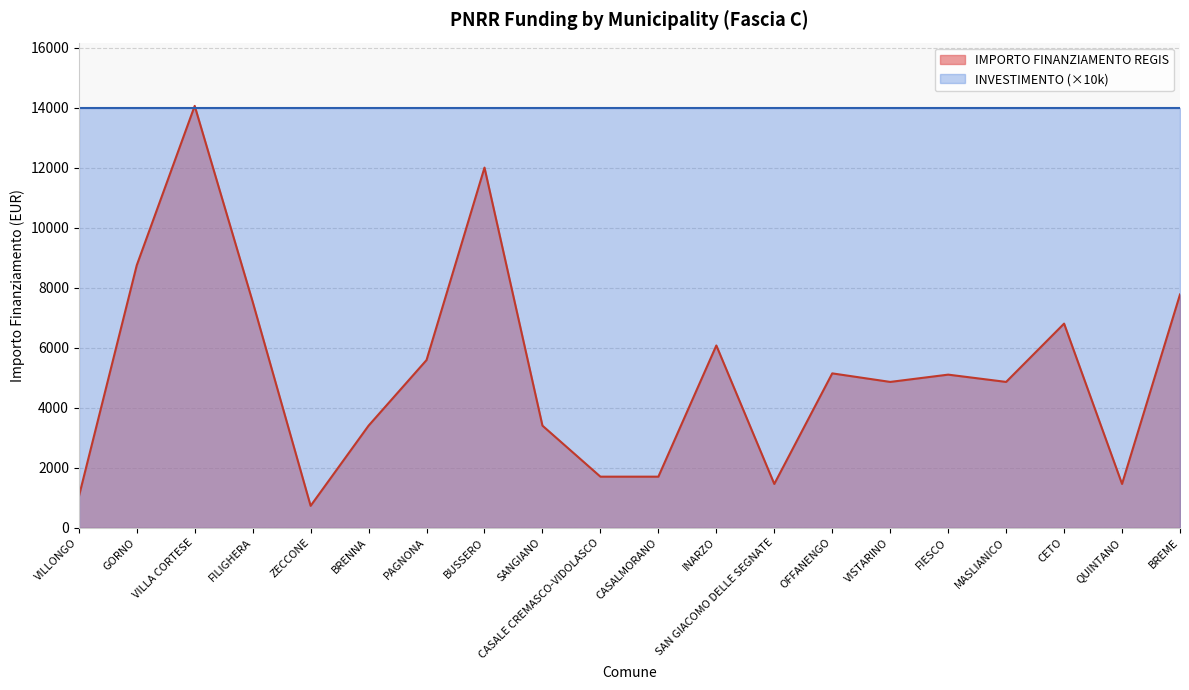

What is the sum of all values?

103441